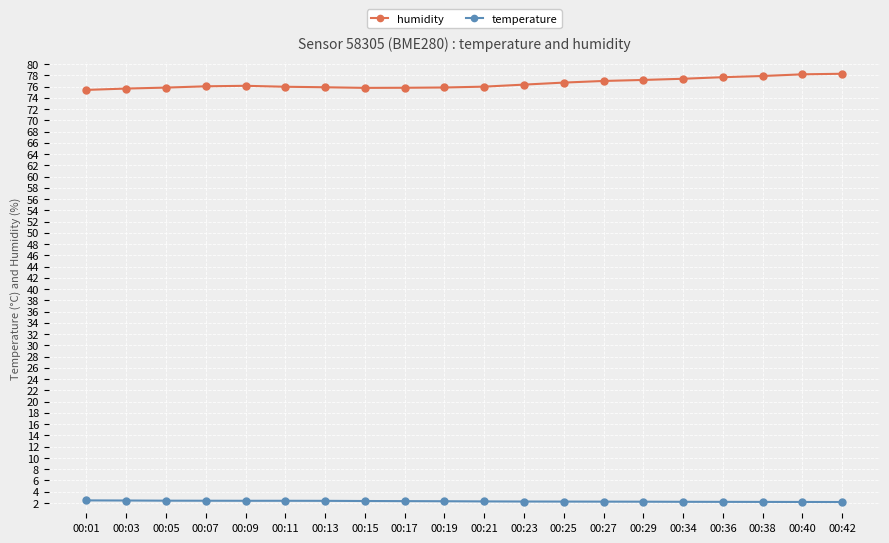

True or false: humidity and temperature cross at least once.

False